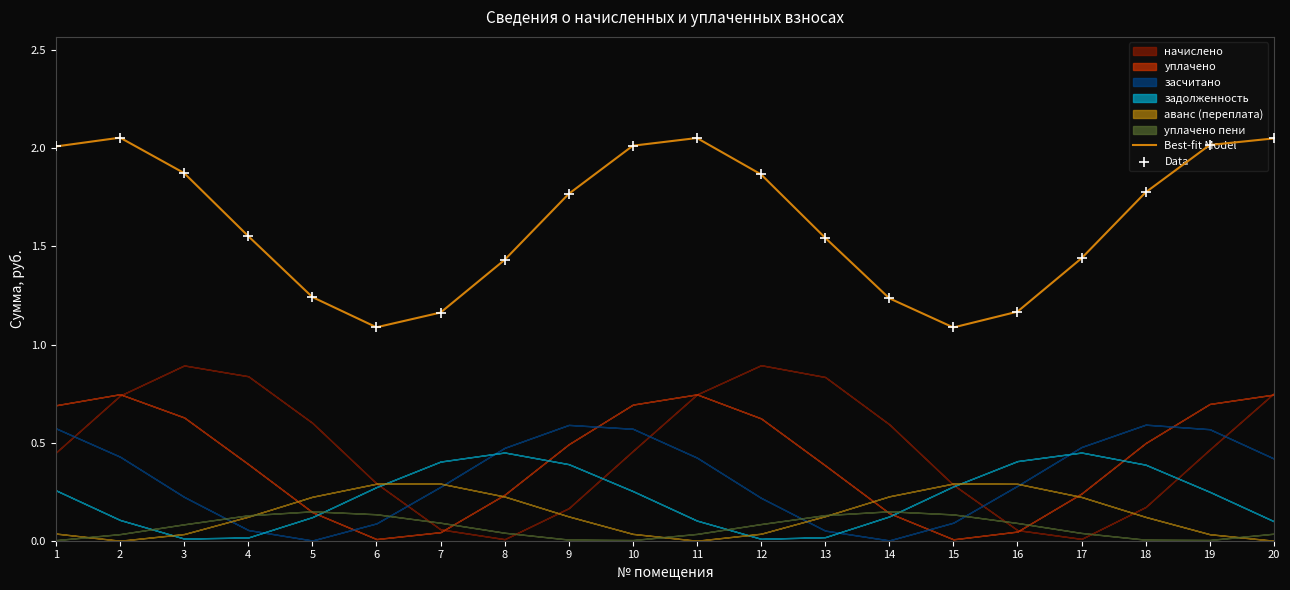

At how many categories does at least one series exceed 1?

20